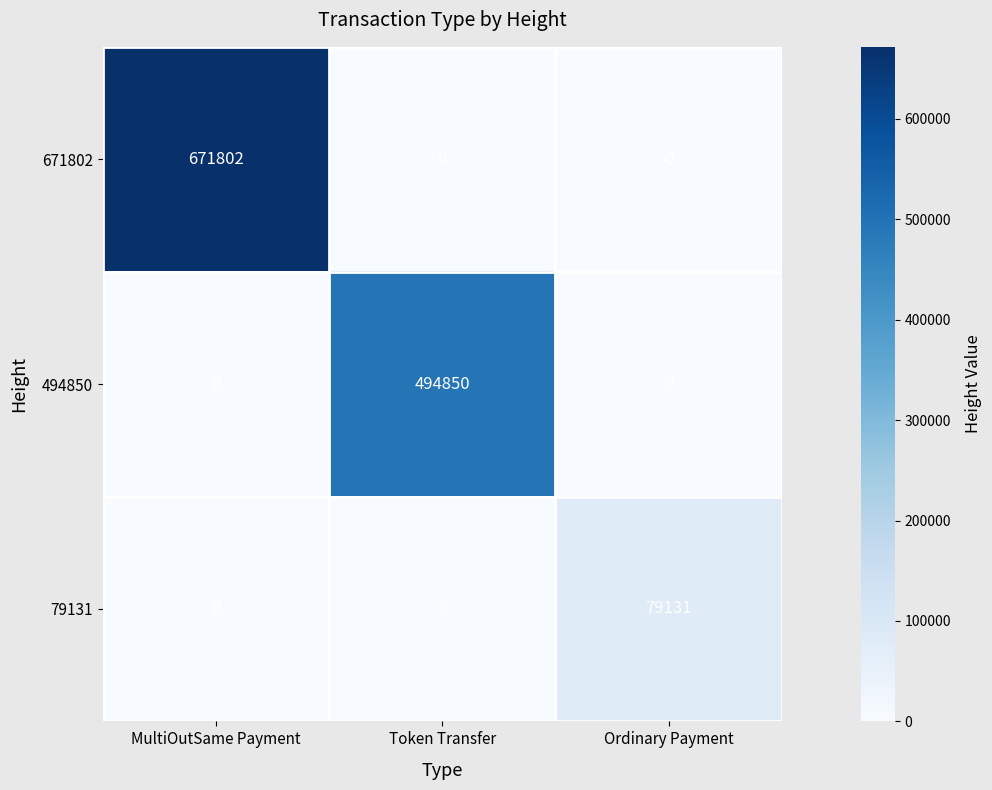

What is the spread (max minus min) of values at Token Transfer?

494850